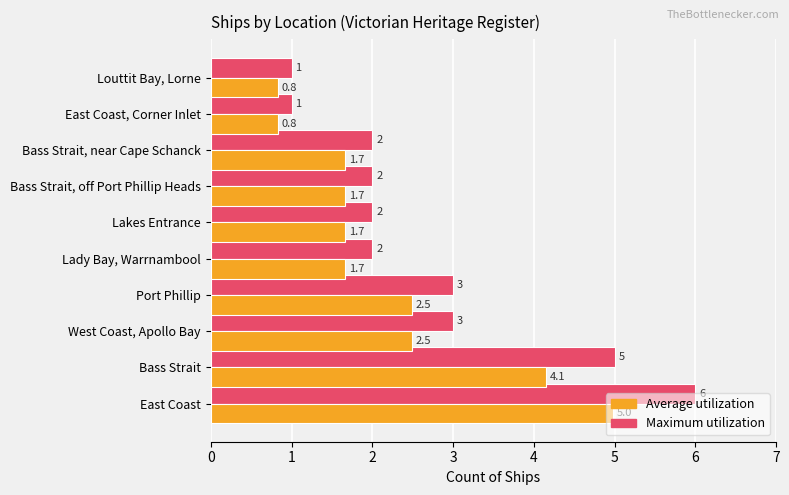

Read the Maximum utilization value at East Coast, Corner Inlet.

1.0